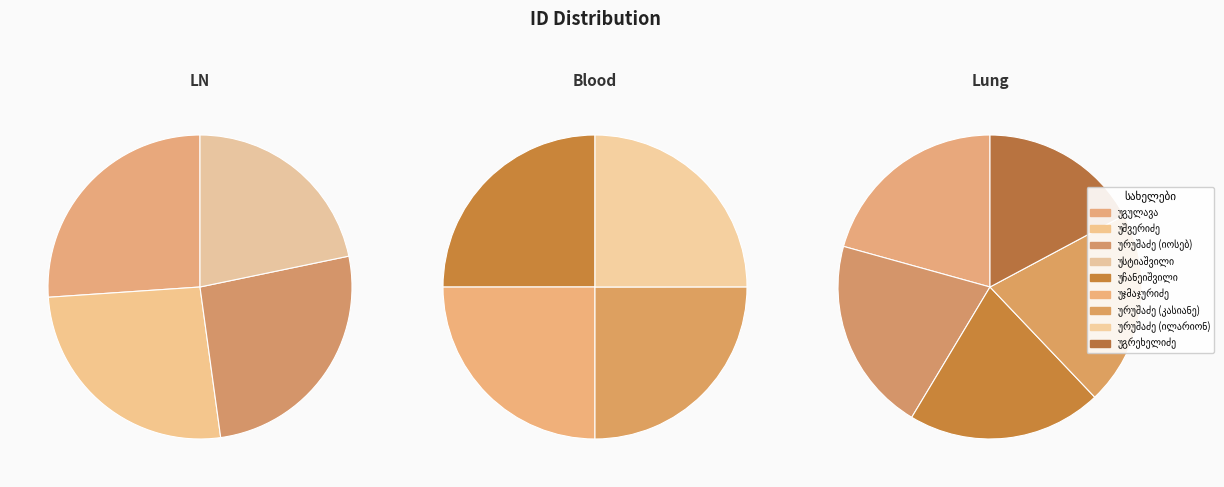

Does ნიკოლოზ იოაკიმეს ძე უსტიაშვილი account for over 50% of the chart?

No